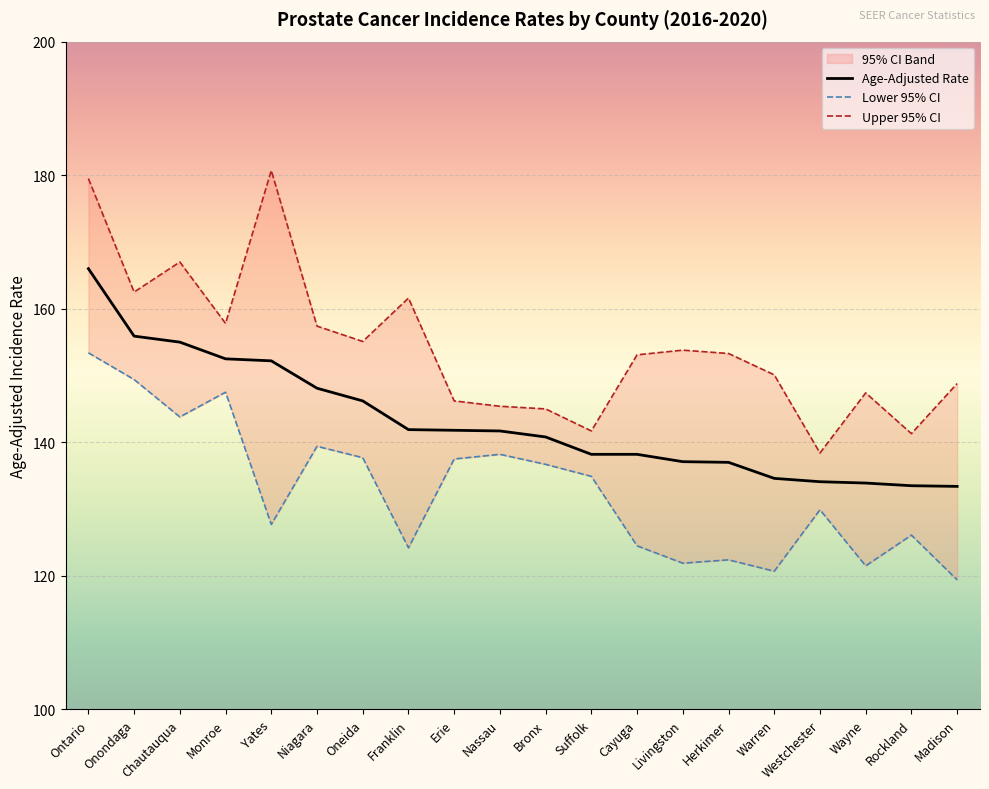

Which has a higher value, Oneida or Warren?

Oneida